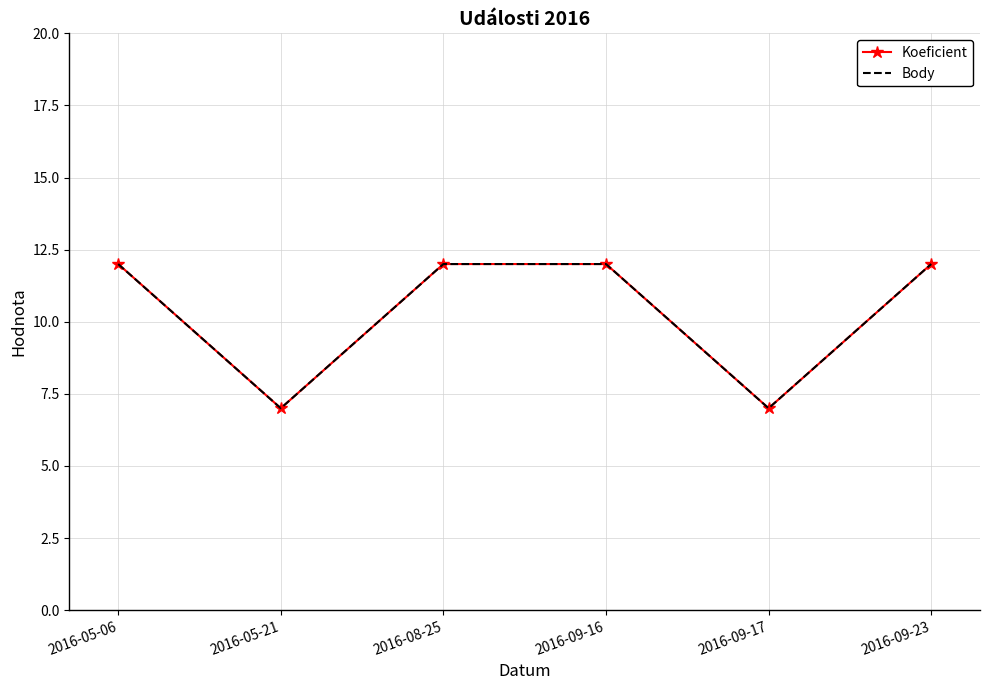

What is the value of the Body point at the 6th from the left?

12